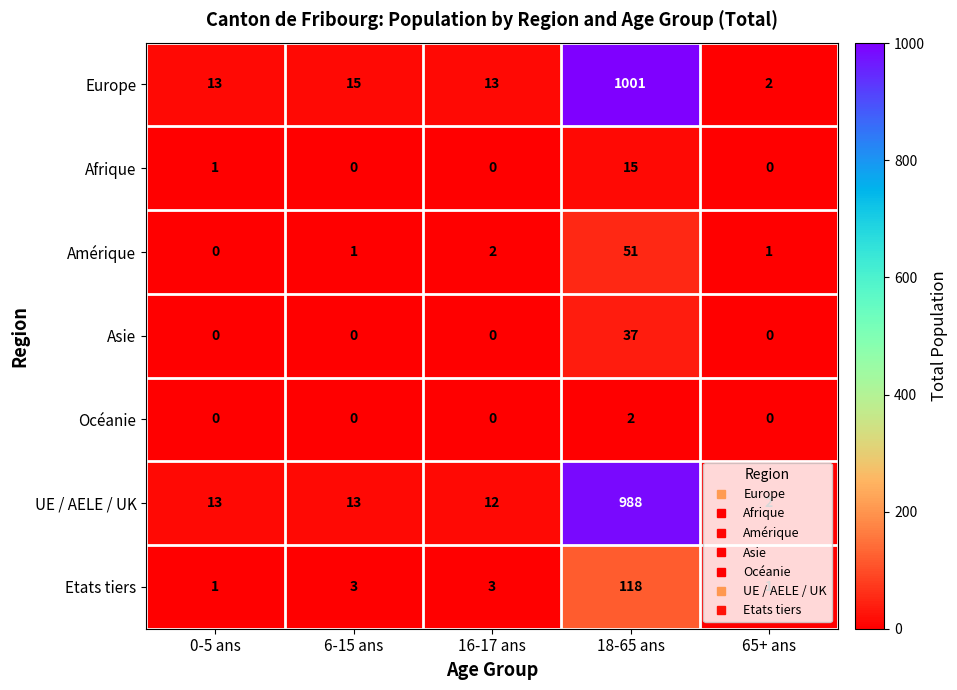

What is the difference between the maximum and minimum values in the Etats tiers series?

117